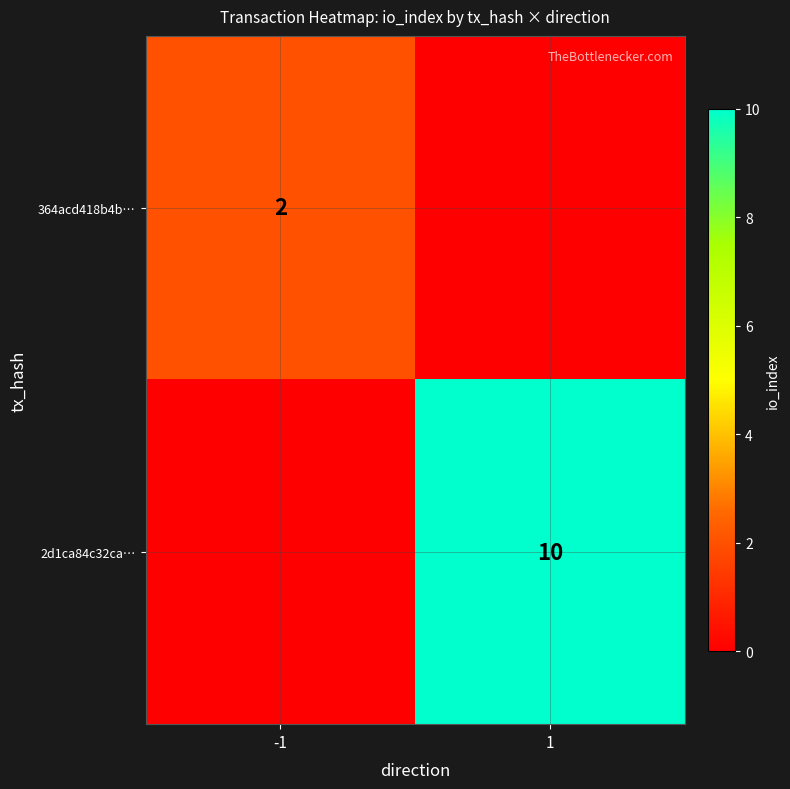

Is it true that 2d1ca84c32ca… equals 10 at 1?

True